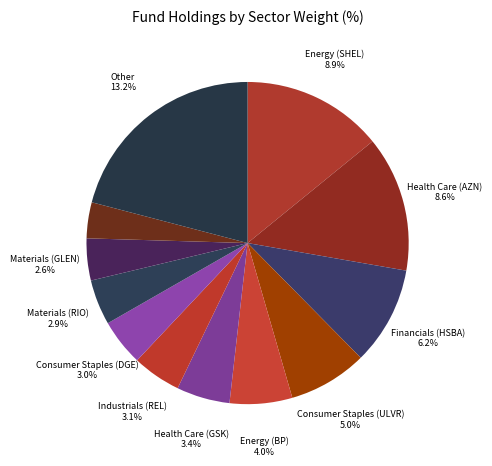

What is the change in value from Health Care (GSK) to Consumer Staples (BATS)?

-1.1